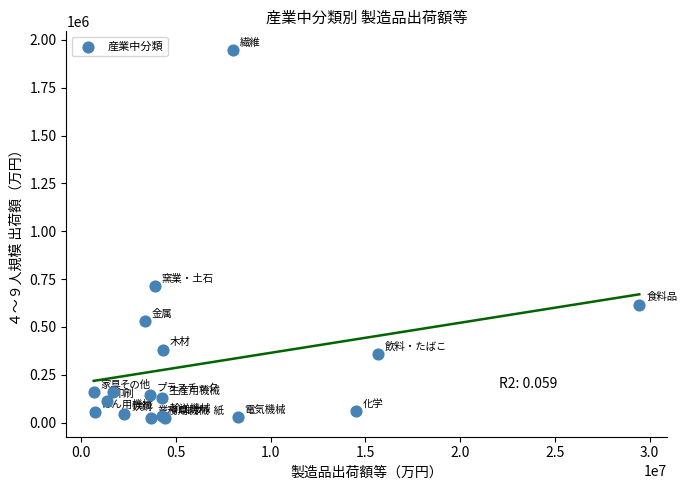

What Y value in the scatter plot is closest to 985376?

713073